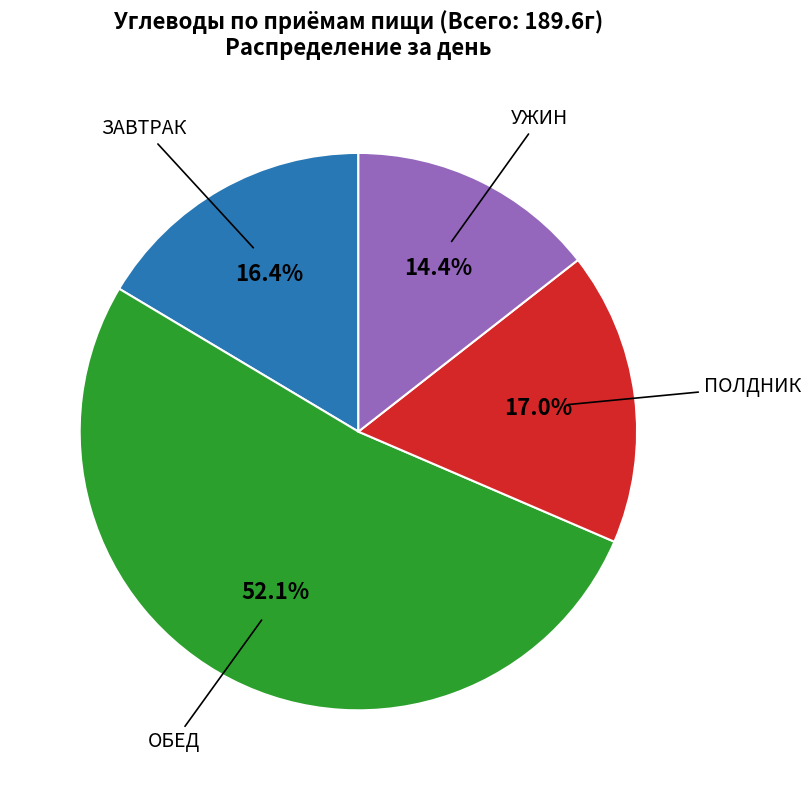

Is there a majority slice in this chart?

Yes